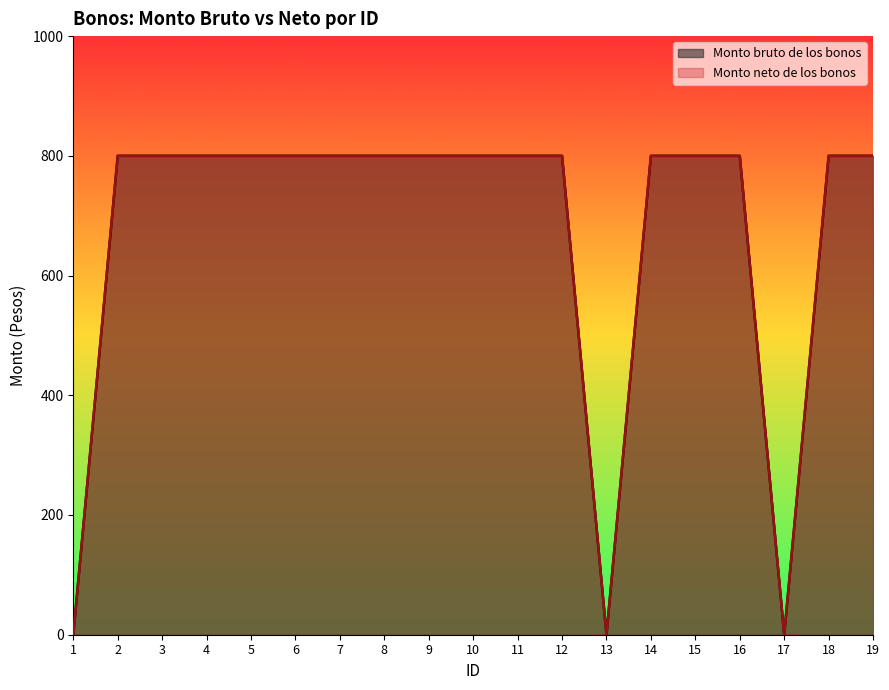

Count the number of data series in this chart.

2